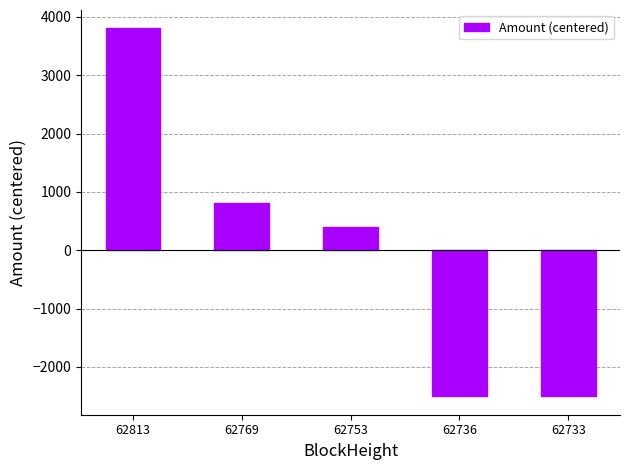

True or false: the data shows 803.4 at 62769.

True